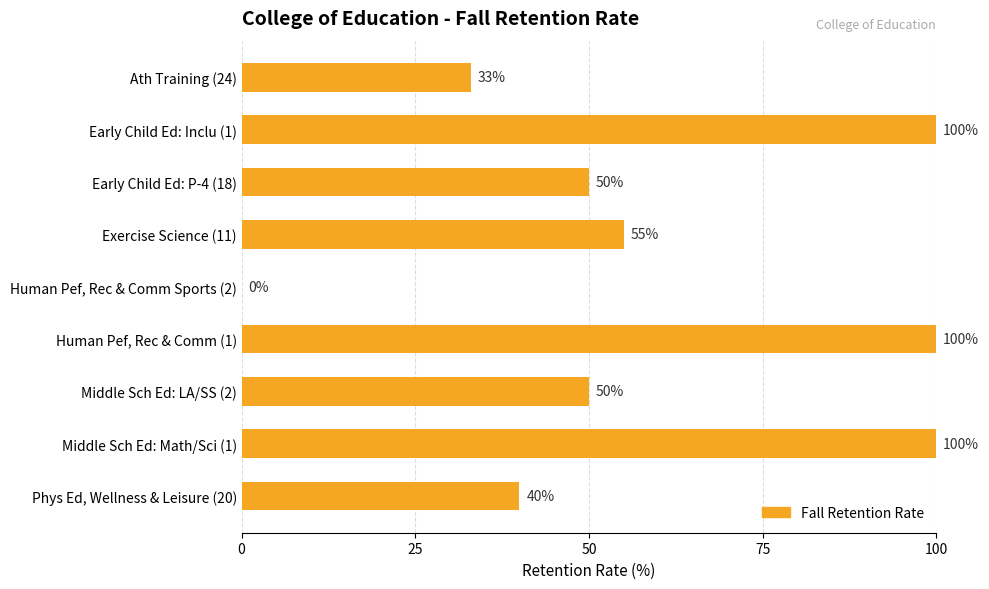

What value does the data have at Early Child Ed: Inclu (1)?

100.0